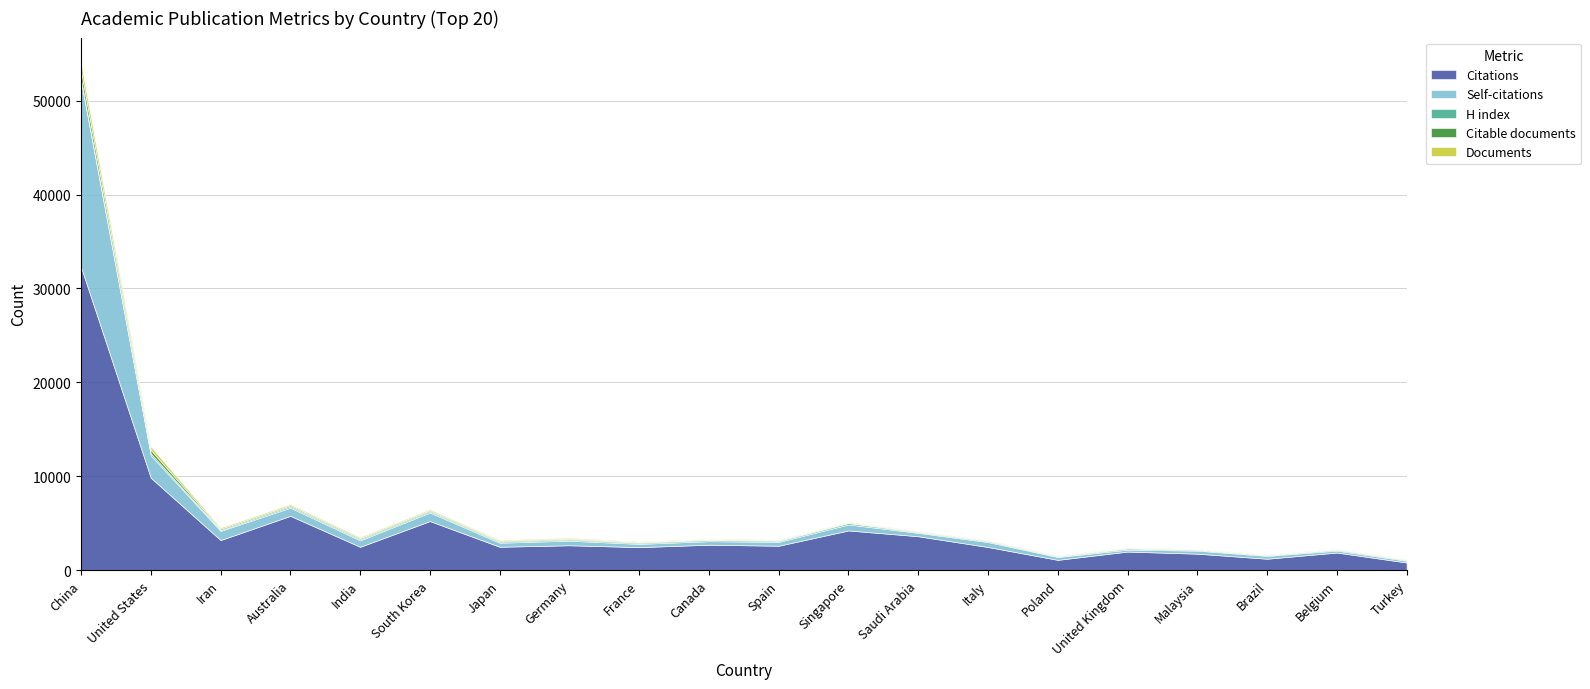

The Self-citations series shows 870 at Australia. True or false?

True